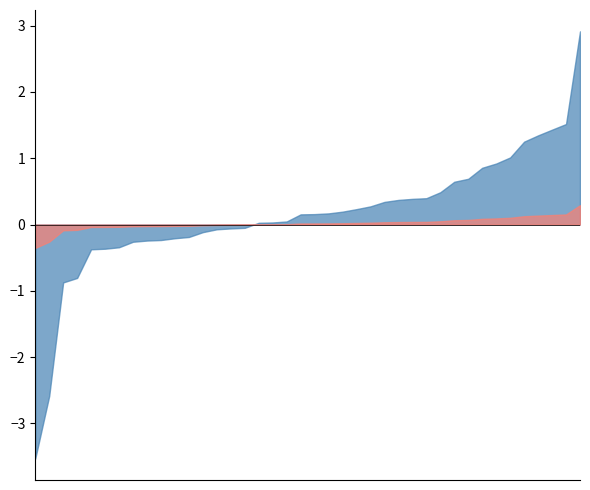

Read the OBS_VALUE_scaled value at 2003-Q4.

0.1